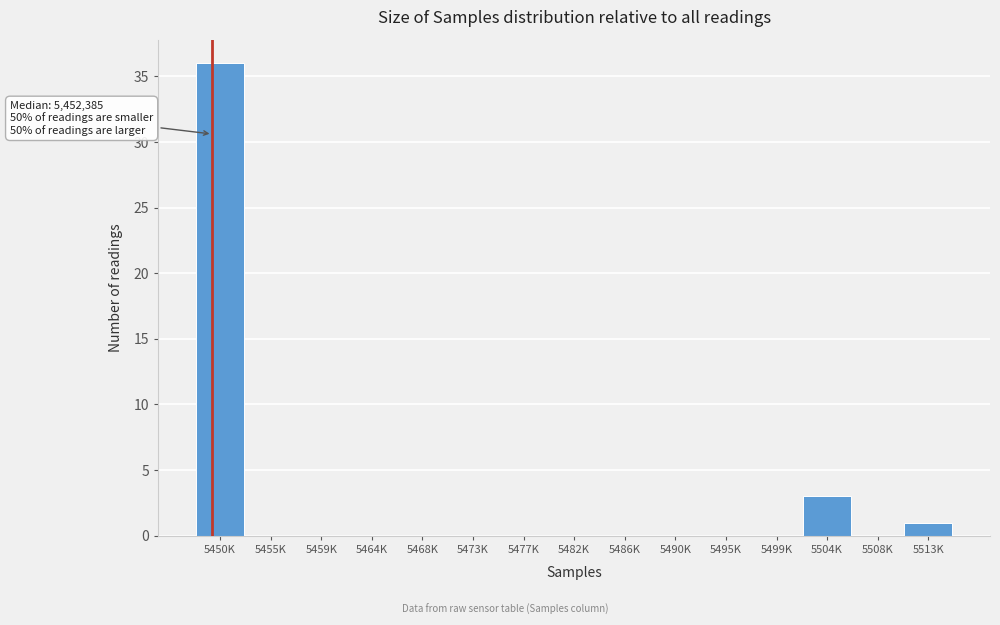

Reading left to right, list all the values displayed in this chart.

5450K=36	5455K=0	5459K=0	5464K=0	5468K=0	5473K=0	5477K=0	5482K=0	5486K=0	5490K=0	5495K=0	5499K=0	5504K=3	5508K=0	5513K=1